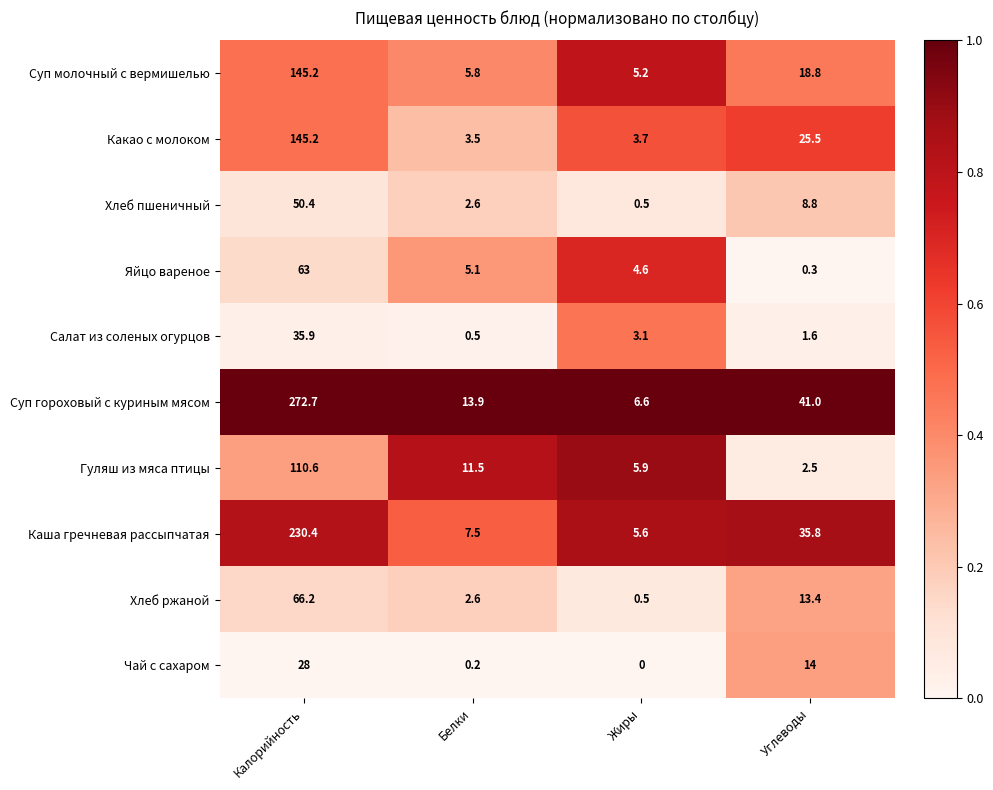

At which label does Какао с молоком reach its peak?

Калорийность